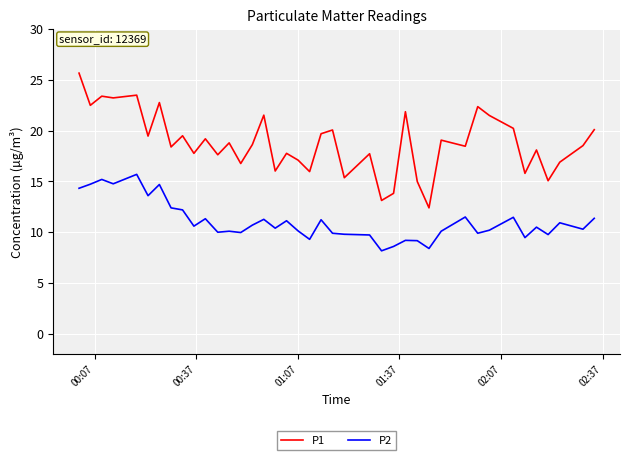

Which series has the widest spread of values?

P1